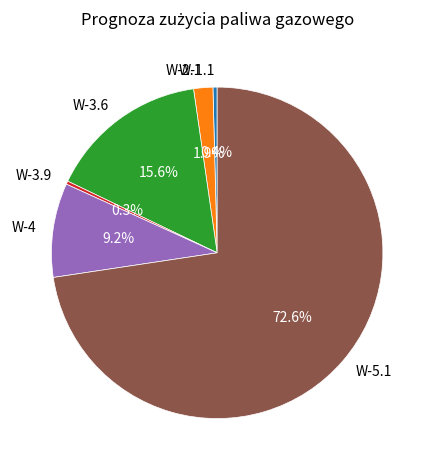

How many slices are in this pie chart?

6